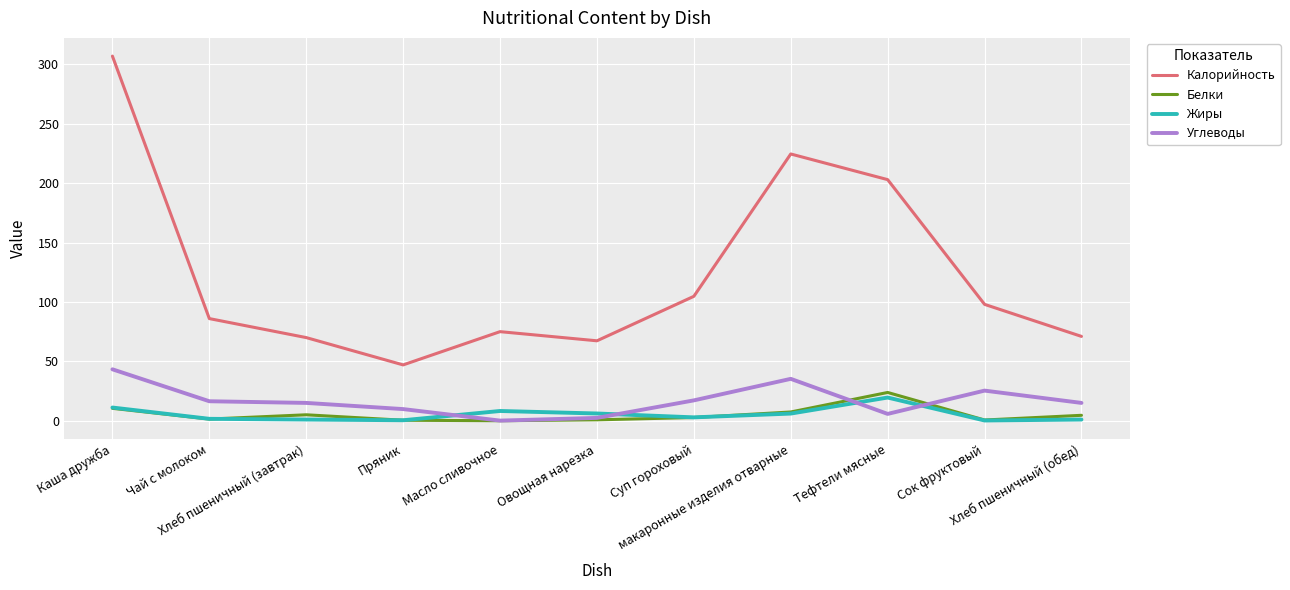

True or false: Жиры has more than 1 points higher than both neighbors.

True